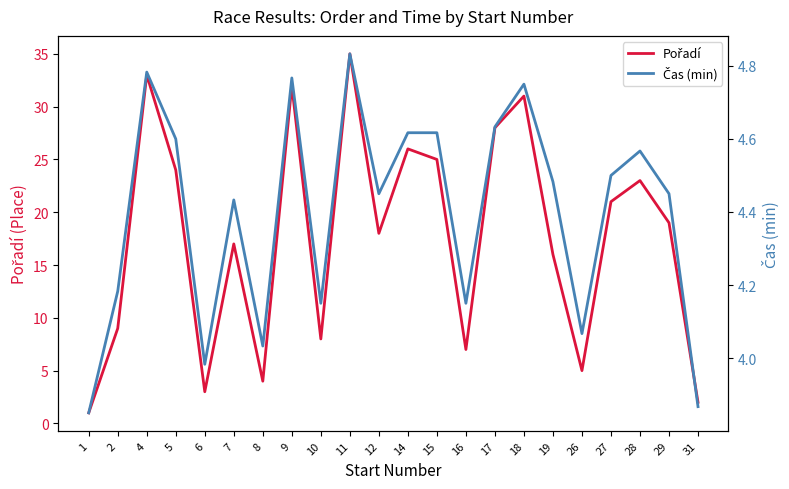

List the series in order of their peak value, highest first.

Pořadí, Čas (min)